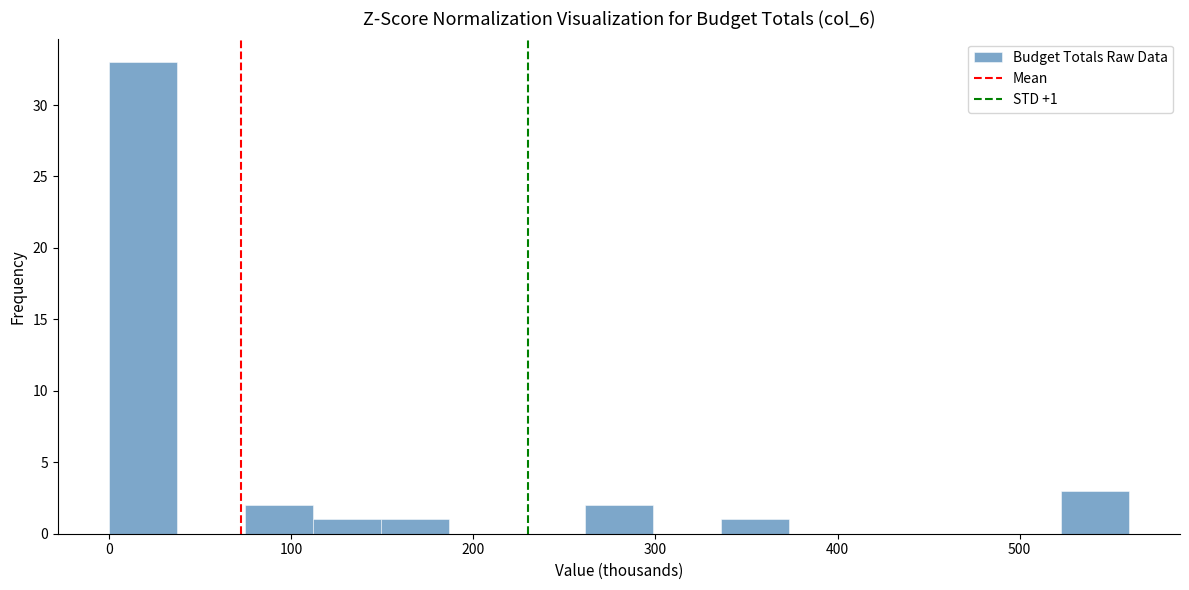

Read against the x-axis, roughly where is the centre of the tallest bar?

20